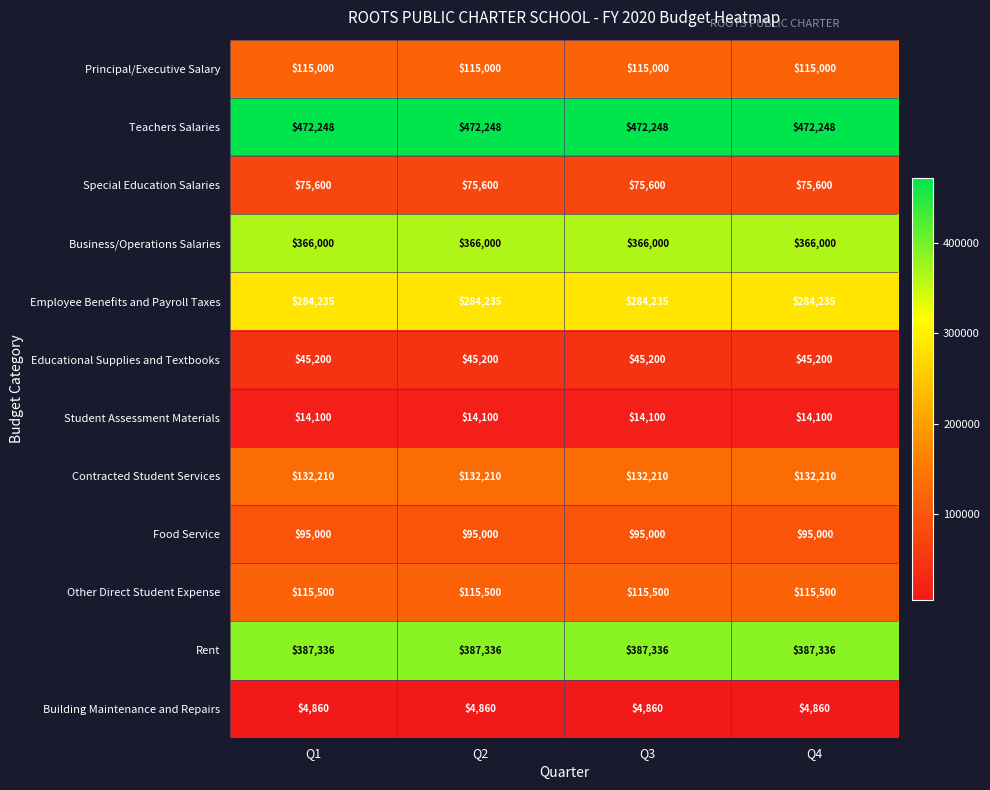

Is it true that Contracted Student Services equals 132210 at Q2?

True